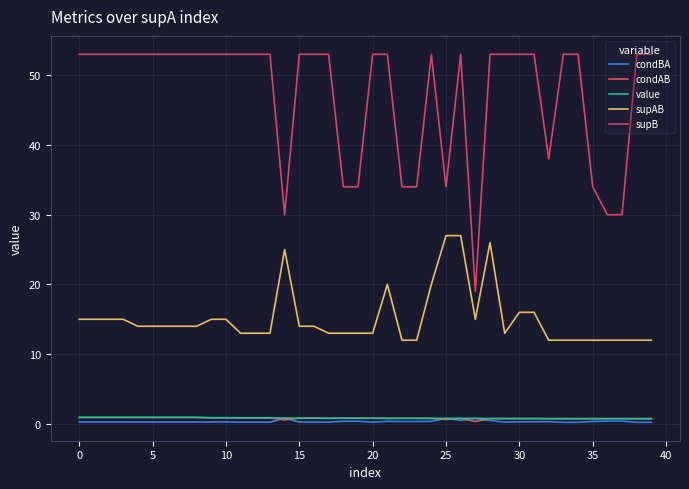

True or false: supB and value cross at least once.

False